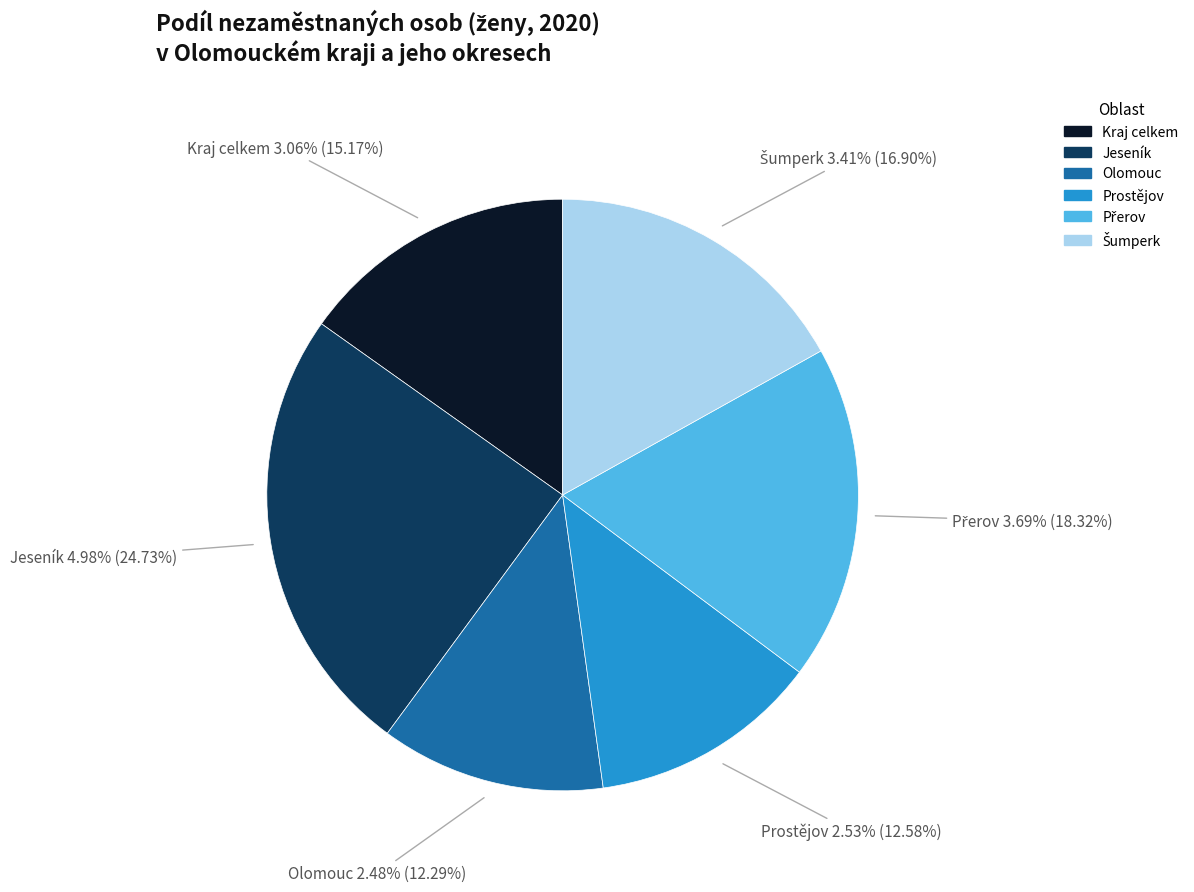

To the nearest percent, what percentage of the pie is Přerov?

18%